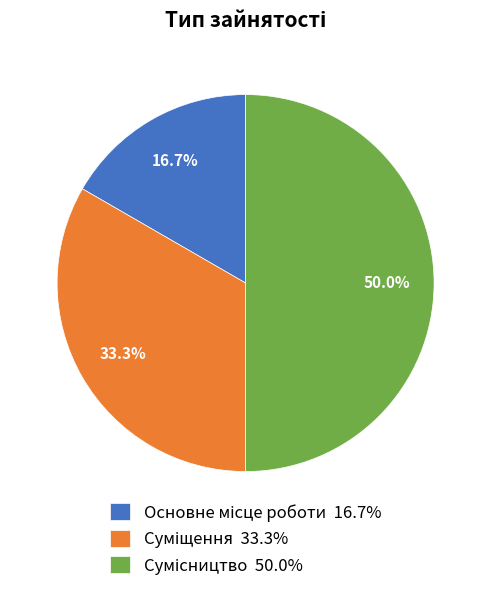

Approximately how many times larger is the value at Суміщення compared to Основне місце роботи?

2.0